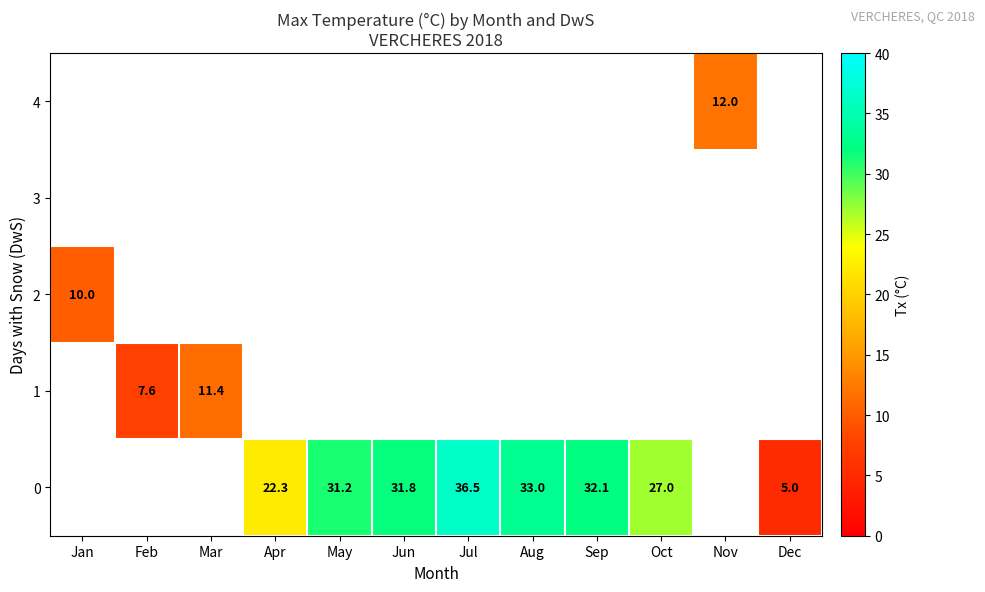

At which category does the chart reach its peak across all series?

Jul